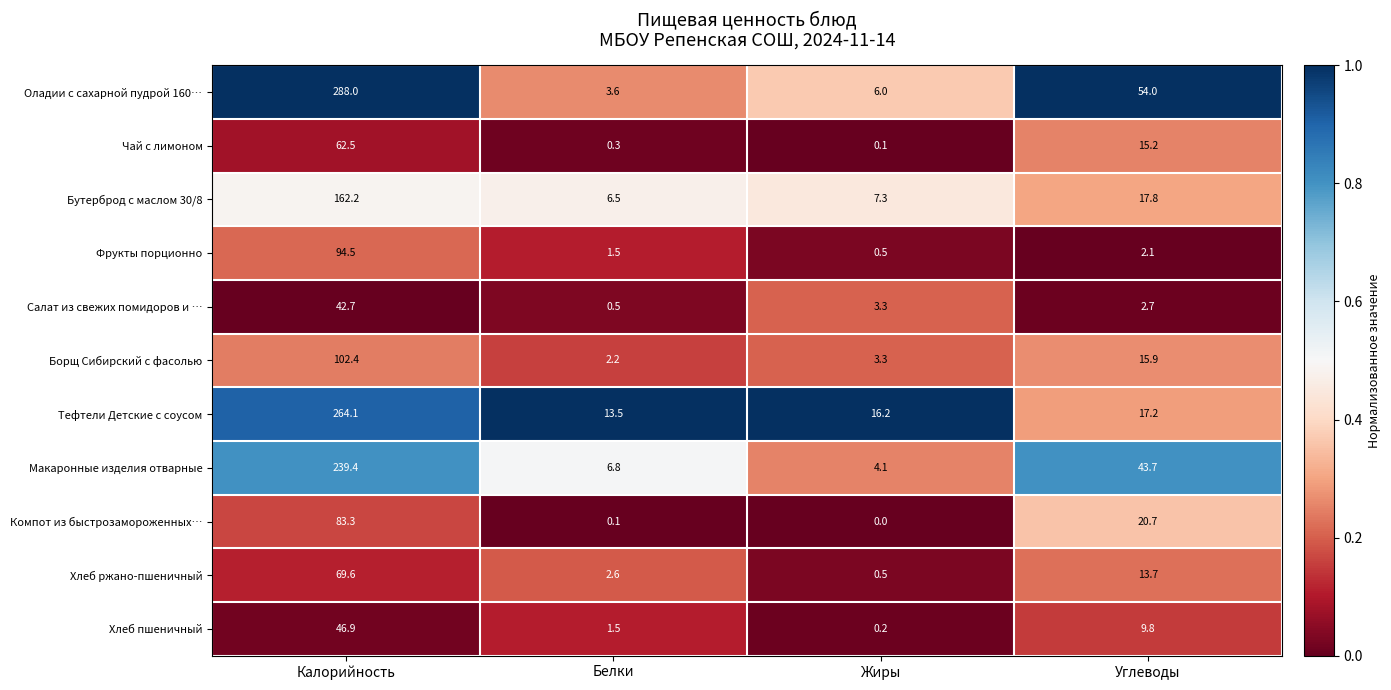

Read the Хлеб пшеничный value at Белки.

1.5